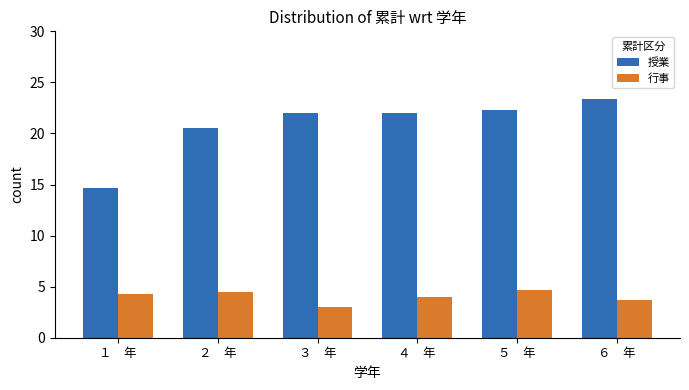

What is the value of the 授業 bar at the 3rd from the left?

22.0